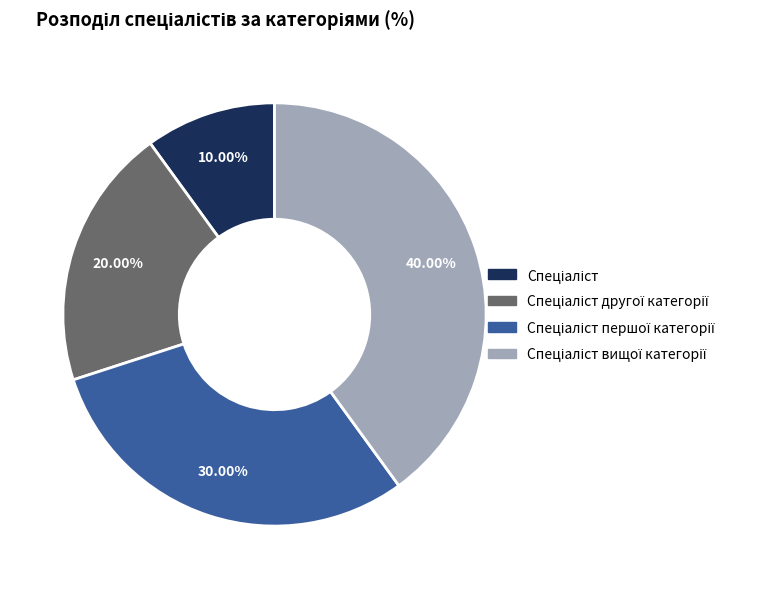

How many slices are in this pie chart?

4